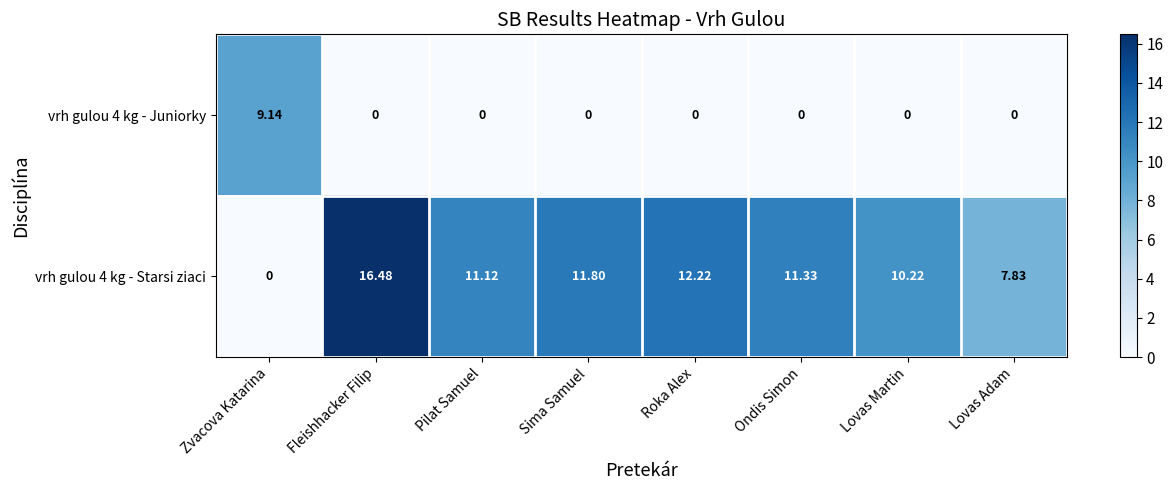

At which label does vrh gulou 4 kg - Starsi ziaci first exceed 11?

Fleishhacker Filip